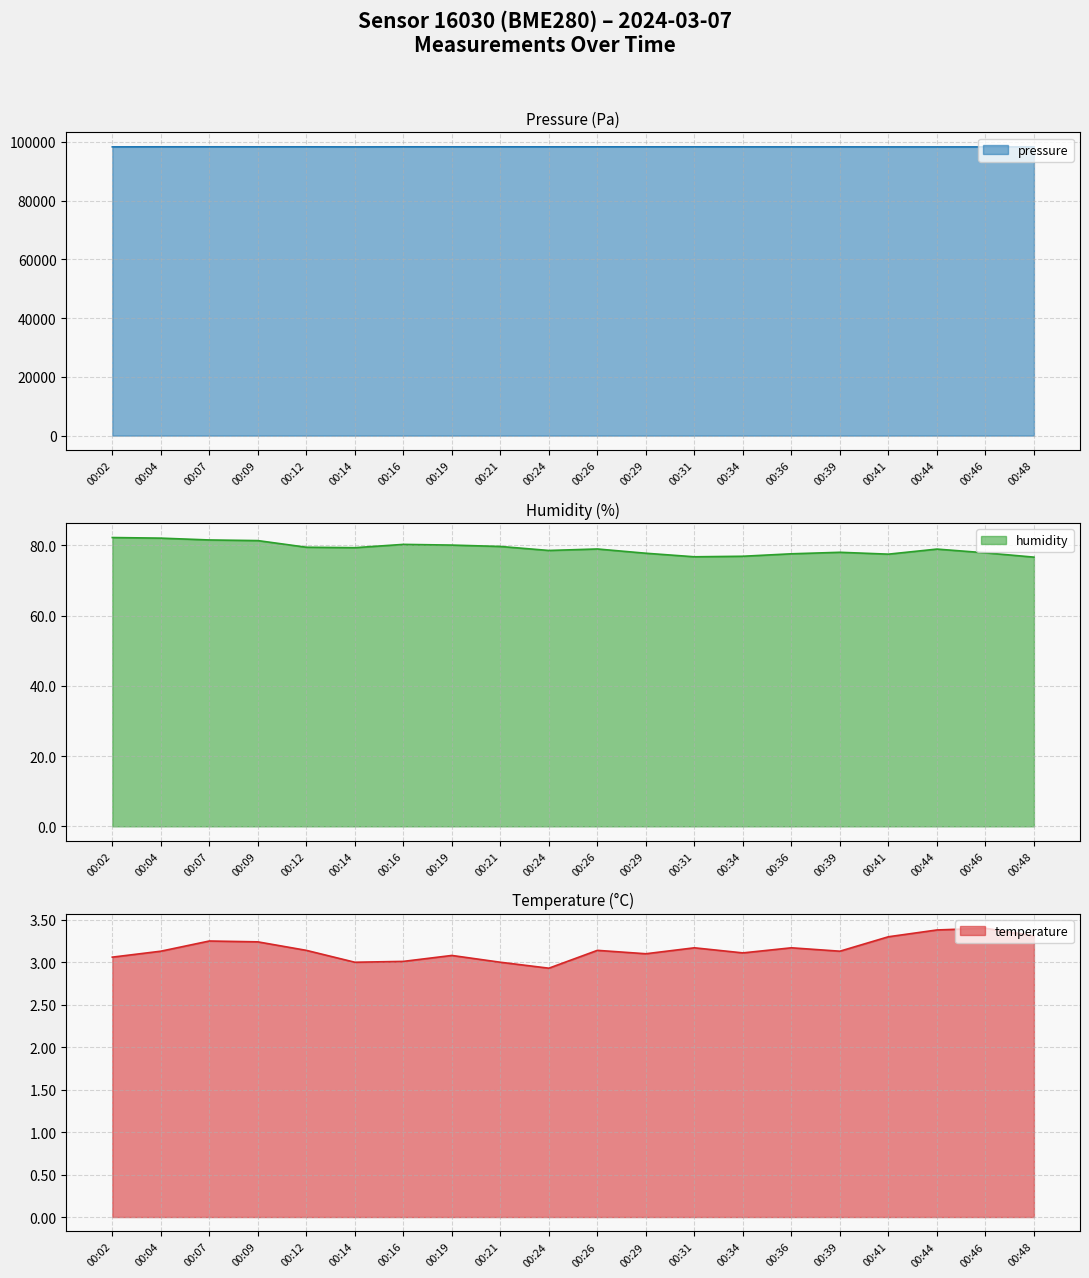

At how many categories does at least one series exceed 7087?

20